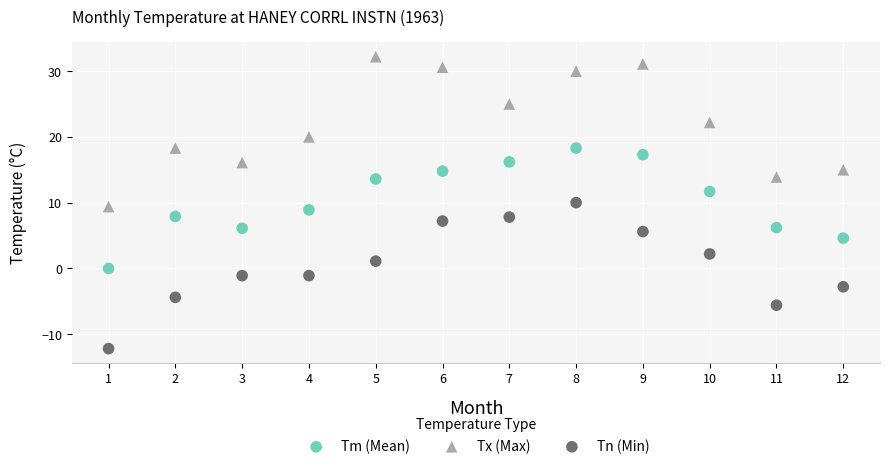

Across all data points, what is the range of X values (max minus min)?

11.0